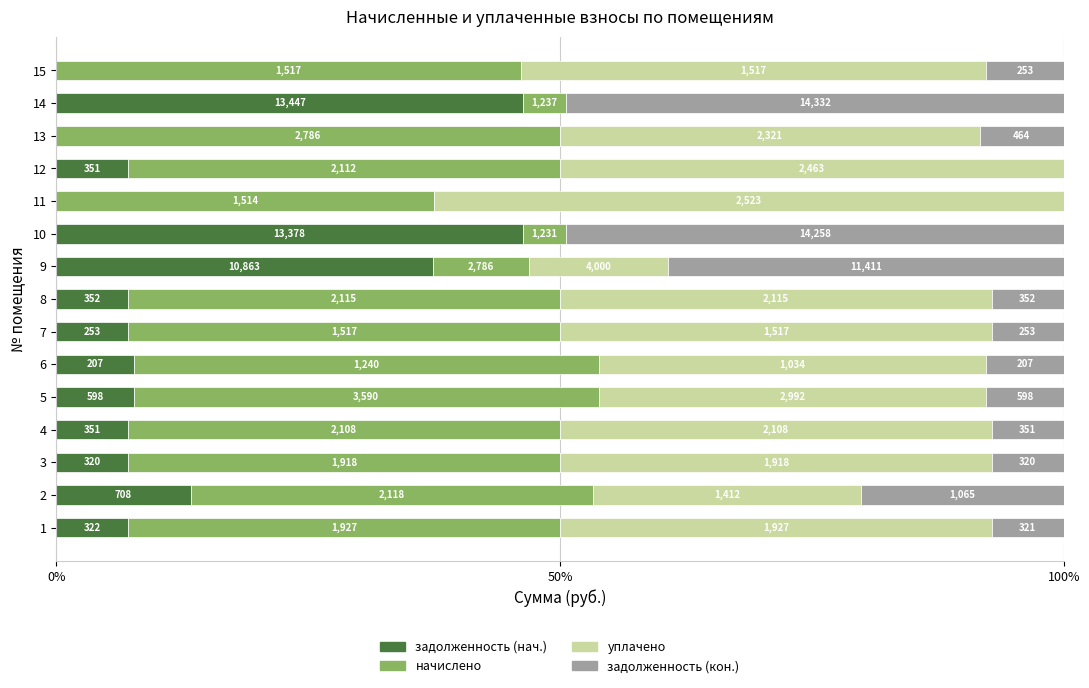

What are all the series names shown in the legend?

задолженность (нач.), начислено, уплачено, задолженность (кон.)